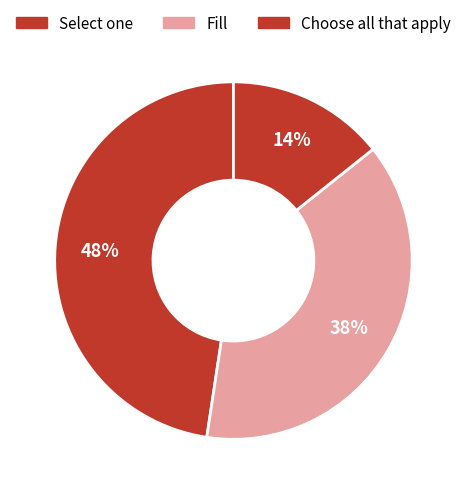

Count the number of slices in the pie.

3